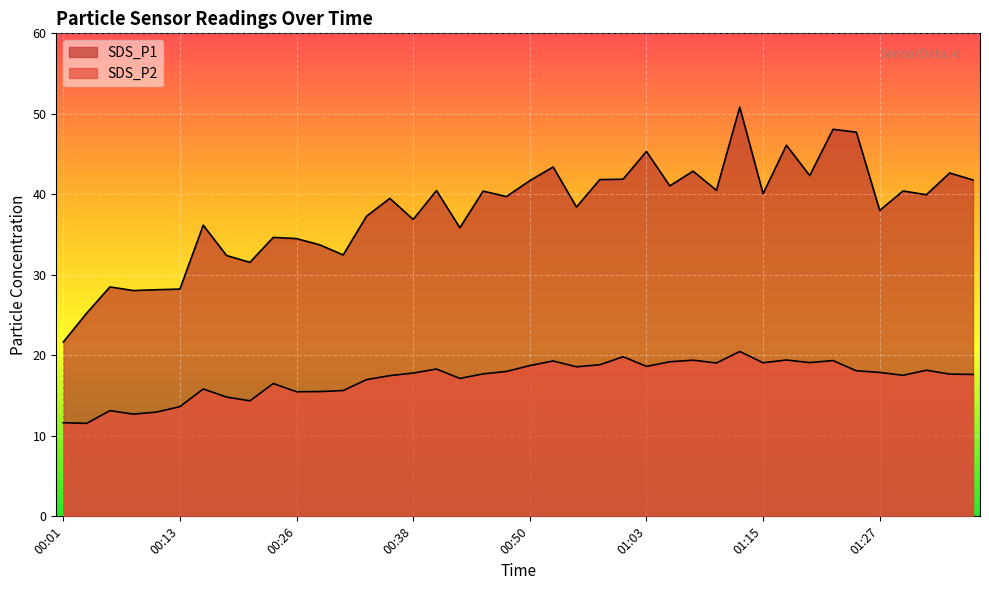

What is the difference between the maximum and minimum values in the SDS_P2 series?

8.9